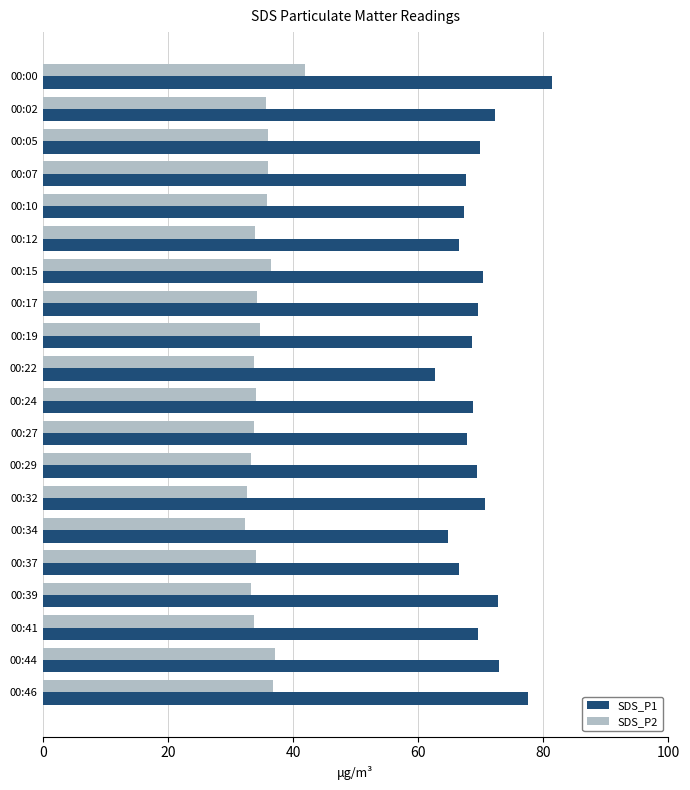

What is the difference between the highest and lowest values at 00:05?

33.9